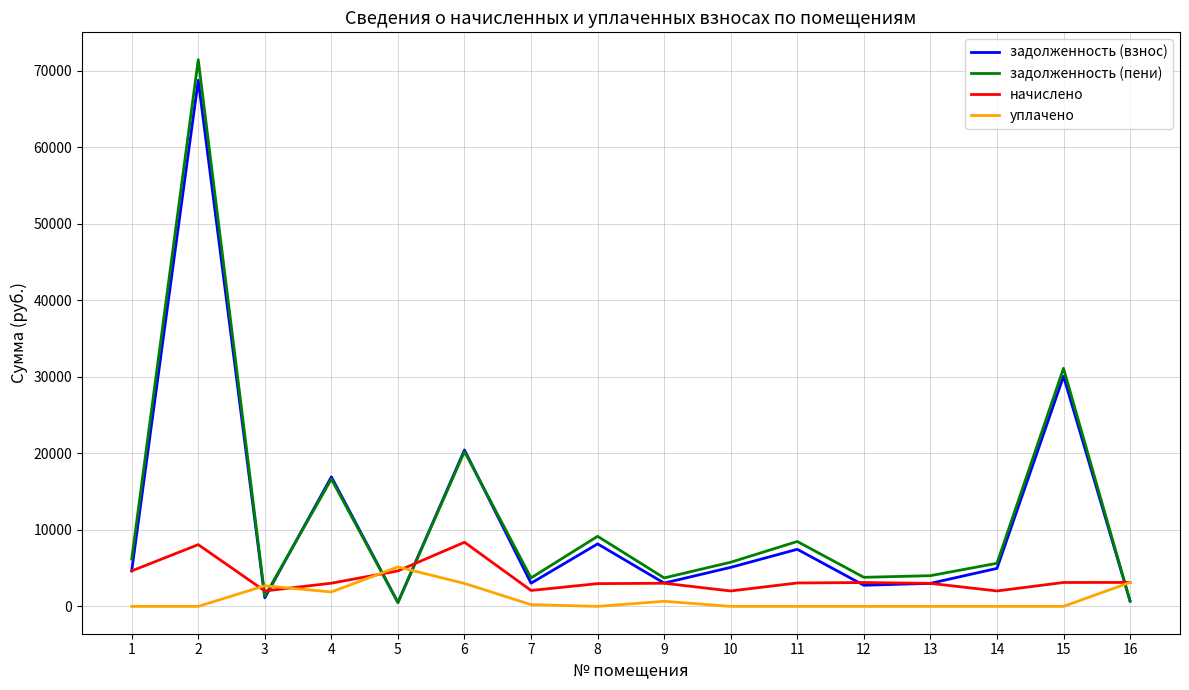

The value of уплачено at 3 is 2693.0. True or false?

True